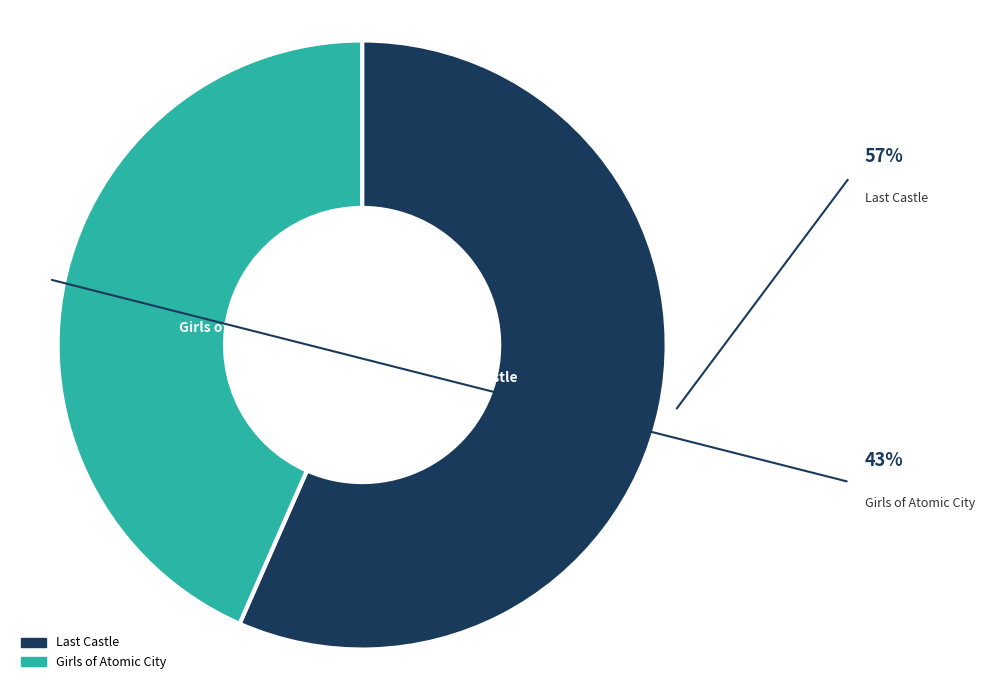

To the nearest percent, what is the average slice percentage?

50%